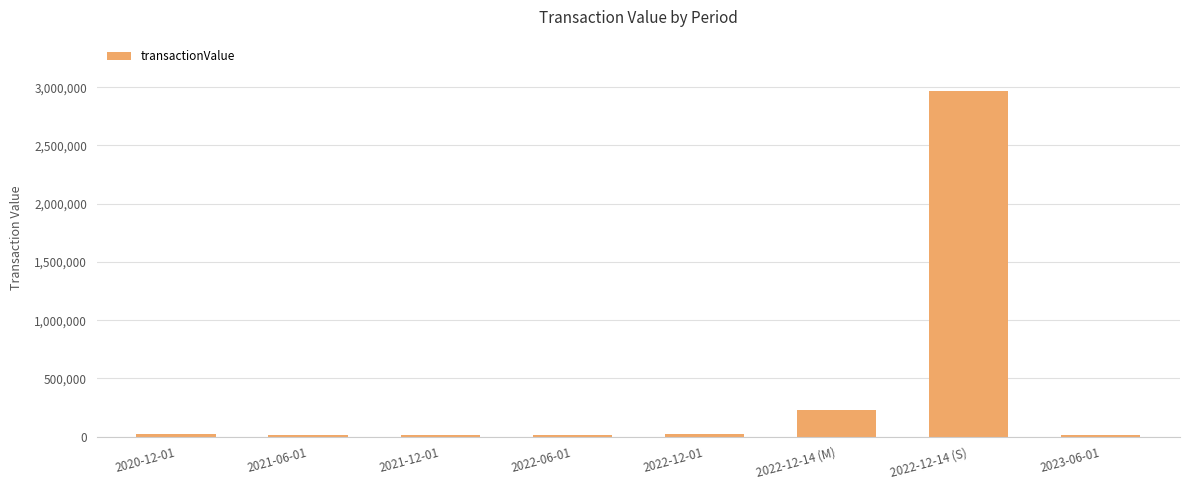

The chart shows a value of 16417 at 2023-06-01. True or false?

True